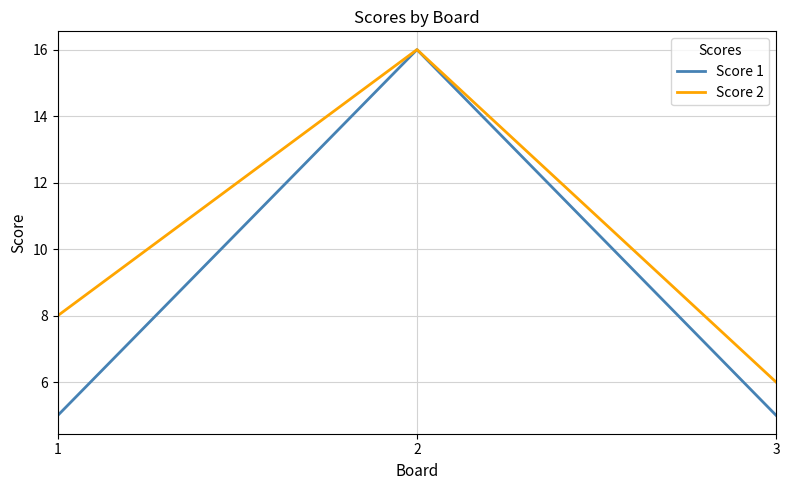

Rank the series by their average value, from highest to lowest.

Score 2, Score 1